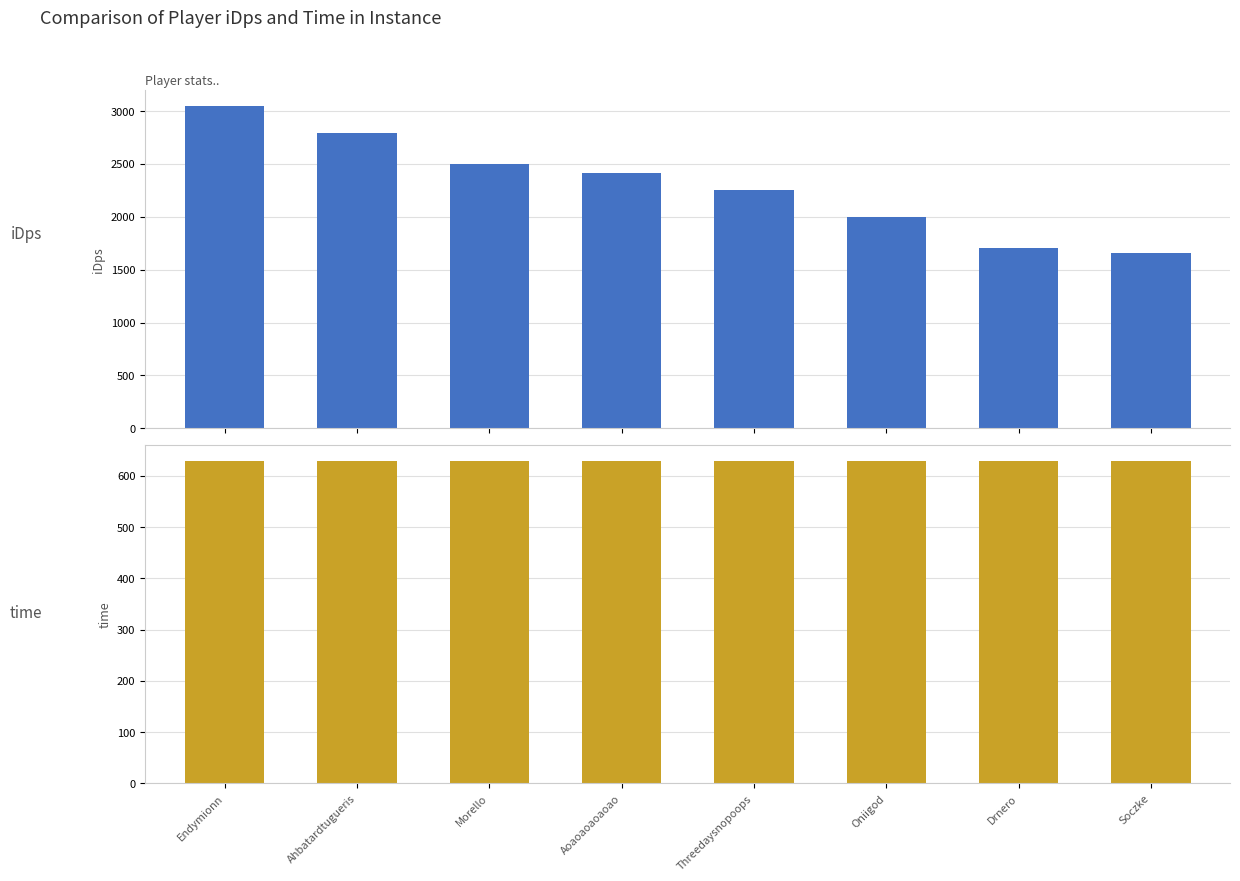

List the labels in order of iDps value, largest first.

Endymionn, Ahbatardtugueris, Morello, Aoaoaoaoaoao, Threedaysnopoops, Oniigod, Drnero, Soczke